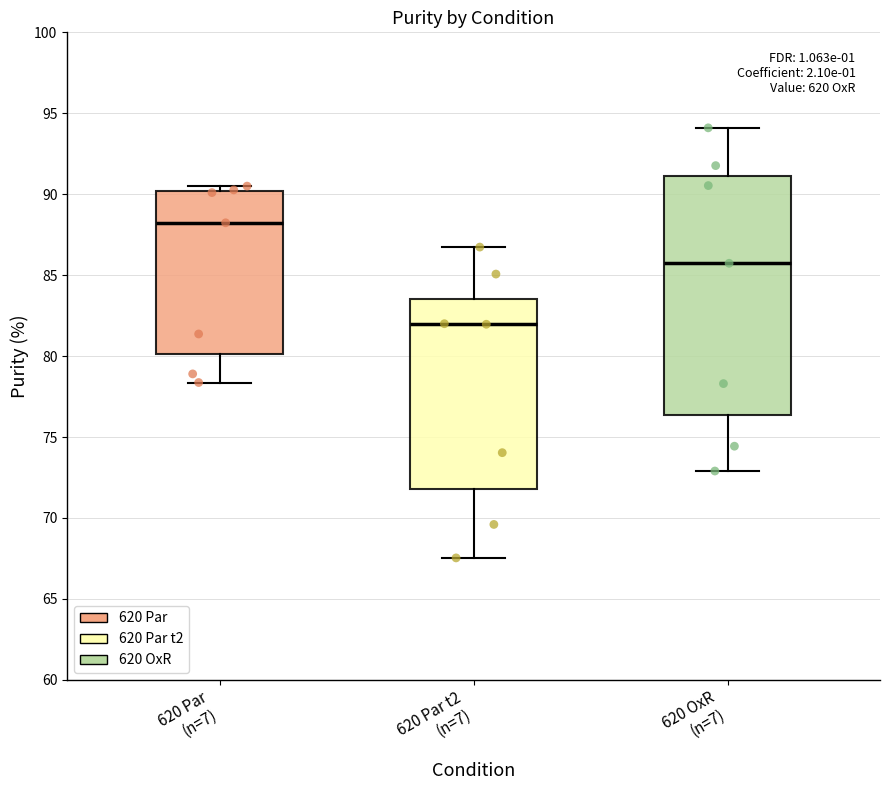

Reading left to right, transcribe this box plot: for each box, give where its median line is, the range the box spans, and where its two whiskers end, as read against the y-axis. The values are not printed on the chart, so give them approximately, as read against the axis.

620 Par (n=7): median 88.0, box 80.0 to 90.0, whiskers 78.5 to 90.5
620 Par t2 (n=7): median 82.0, box 72.0 to 83.5, whiskers 67.5 to 86.5
620 OxR (n=7): median 85.5, box 76.5 to 91.0, whiskers 73.0 to 94.0